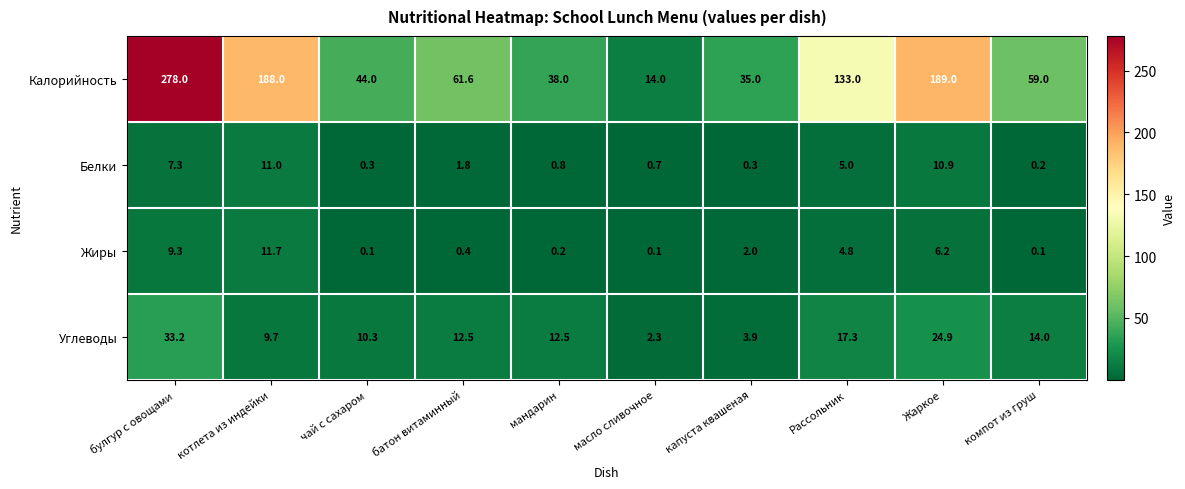

List the series in order of their peak value, highest first.

Калорийность, Углеводы, Жиры, Белки